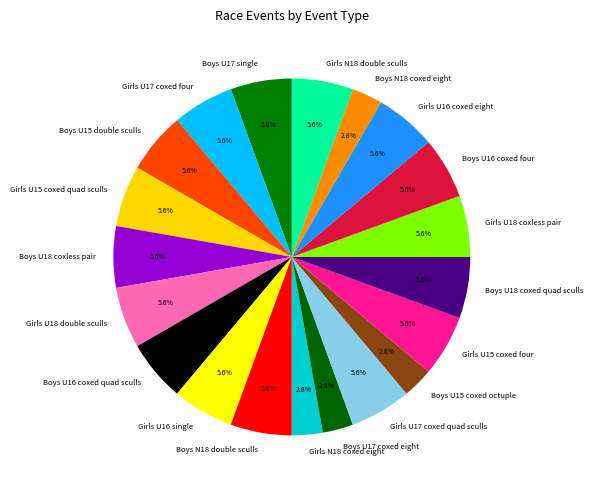

Does Boys U15 double sculls account for over 50% of the chart?

No